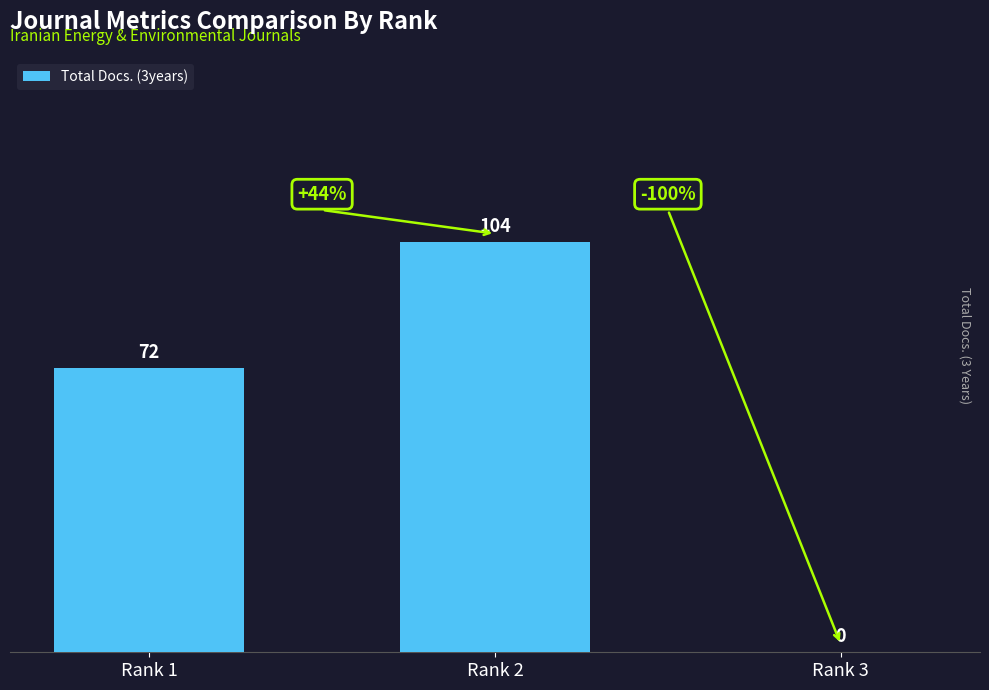

Approximately how many times larger is the value at Rank 1 compared to Rank 2?

0.7